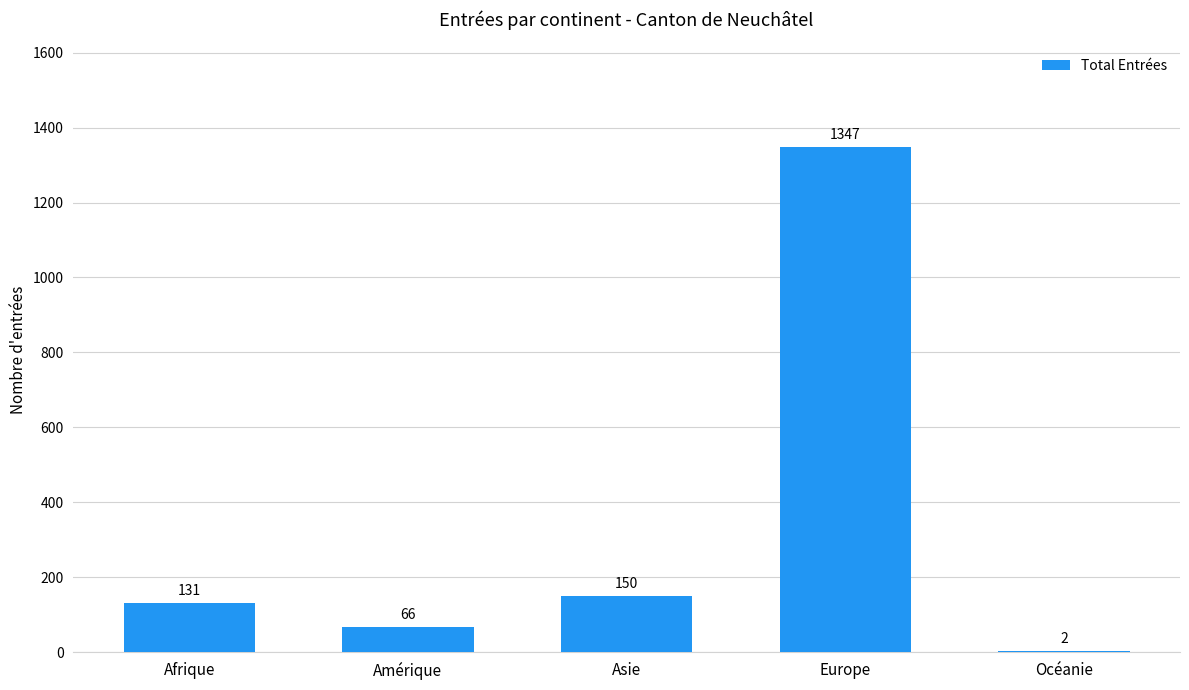

The value at Afrique is 131. True or false?

True